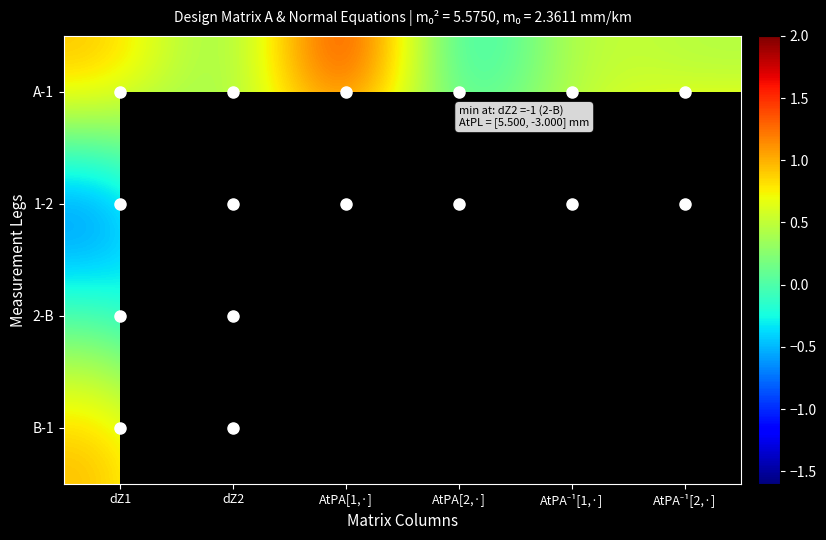

What is the sum of the 1-2 values at AtPA⁻¹[1,·] and dZ1?

-0.6